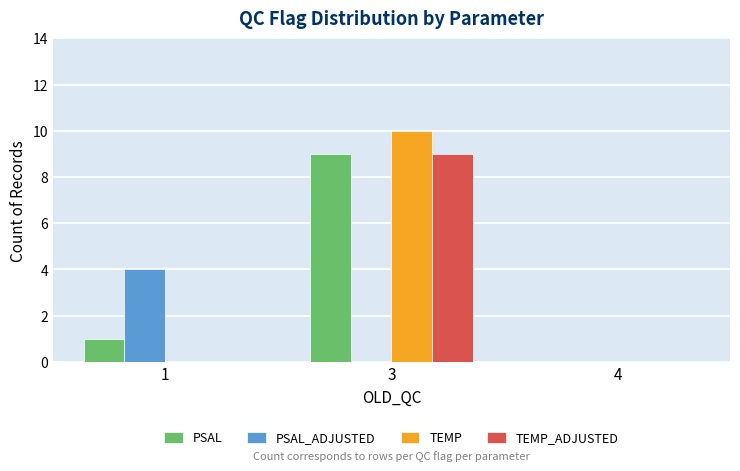

How many PSAL_ADJUSTED values are between 0 and 4?

3